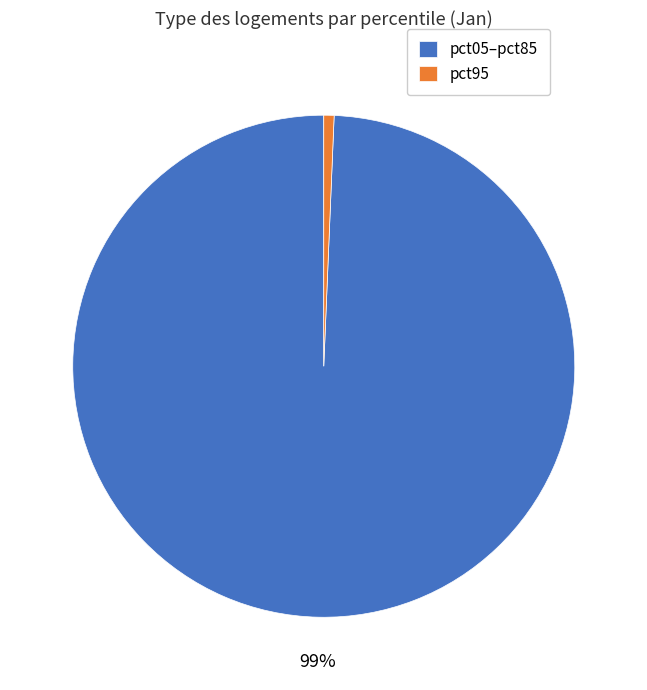

Is there a majority slice in this chart?

Yes